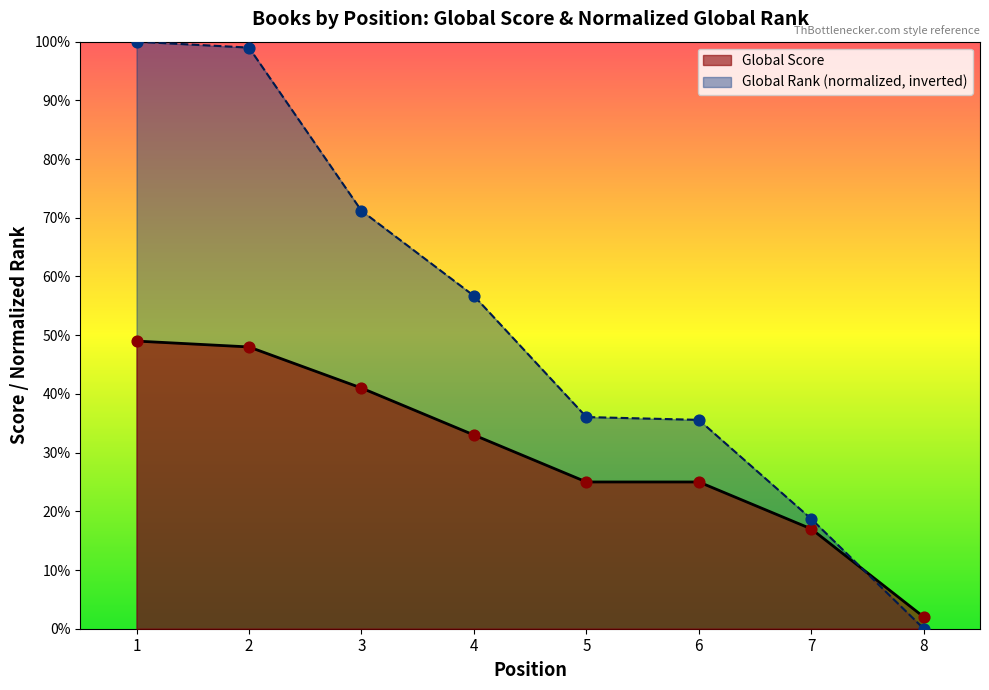

At which category is the sum across all series the highest?

1